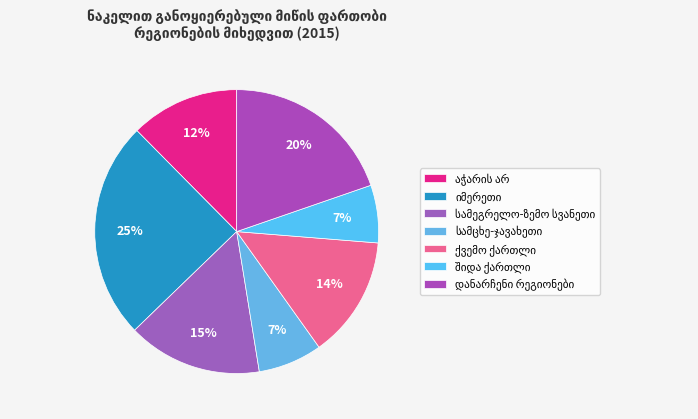

How many slices are in this pie chart?

7